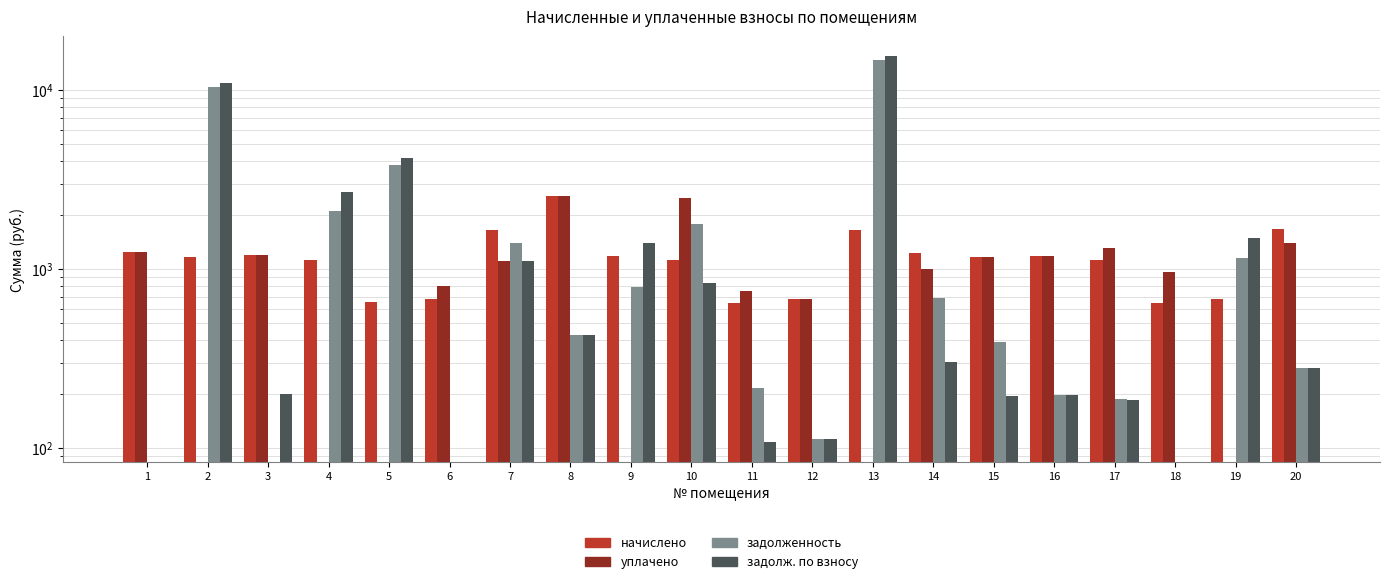

Reading left to right, list all the values displayed in this chart.

начислено: 1243.4	1173.4	1202.0	1122.5	651.9	683.7	1660.0	2572.6	1186.1	1119.4	645.5	677.3	1656.8	1230.7	1173.4	1189.3	1116.2	642.4	677.3	1672.7
уплачено: 1243.4	0.0	1202.0	0.0	0.0	802.7	1115.6	2572.6	0.0	2500.0	753.1	677.3	0.0	998.3	1173.4	1189.3	1302.2	964.1	0.0	1393.9
задолженность: 0.0	10415.7	0.0	2115.8	3819.0	0.0	1396.3	428.8	798.5	1778.3	215.2	112.9	14706.1	687.8	391.1	198.3	187.3	0.0	1158.3	278.8
задолж. по взносу: 0.0	11002.4	200.3	2677.1	4145.0	0.0	1110.7	428.8	1391.6	838.0	107.6	112.9	15534.5	303.1	195.6	198.2	186.0	0.0	1497.0	278.8